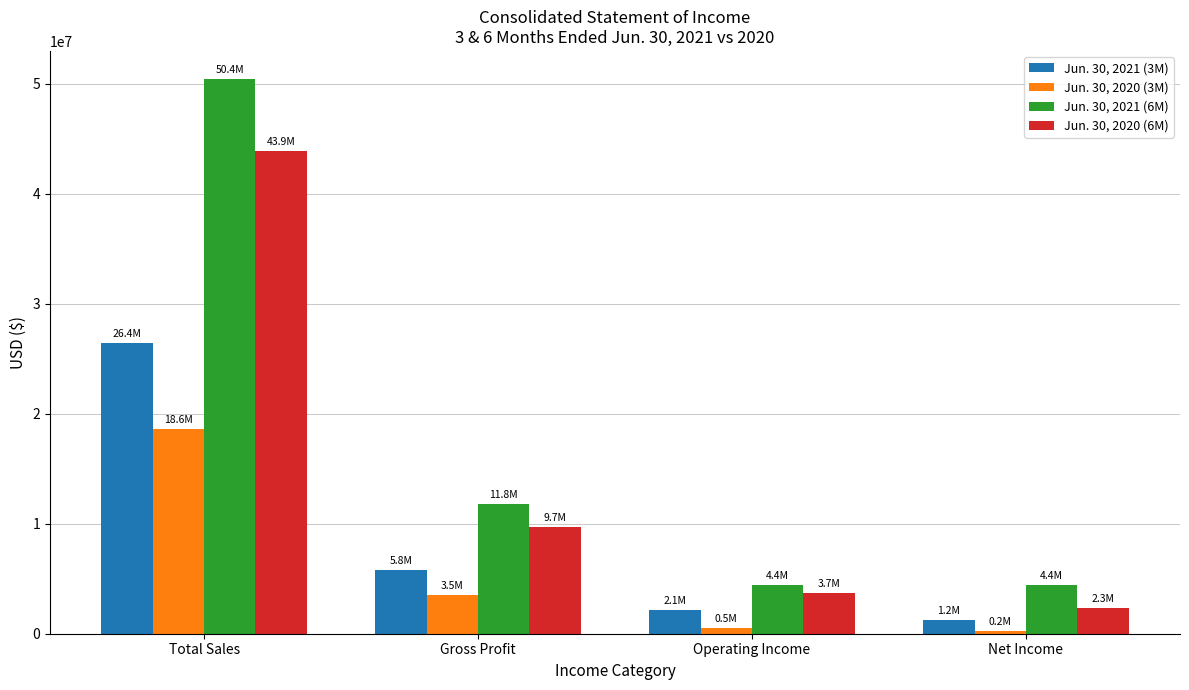

What is the difference between the maximum and minimum values in the Jun. 30, 2021 (6M) series?

46053167